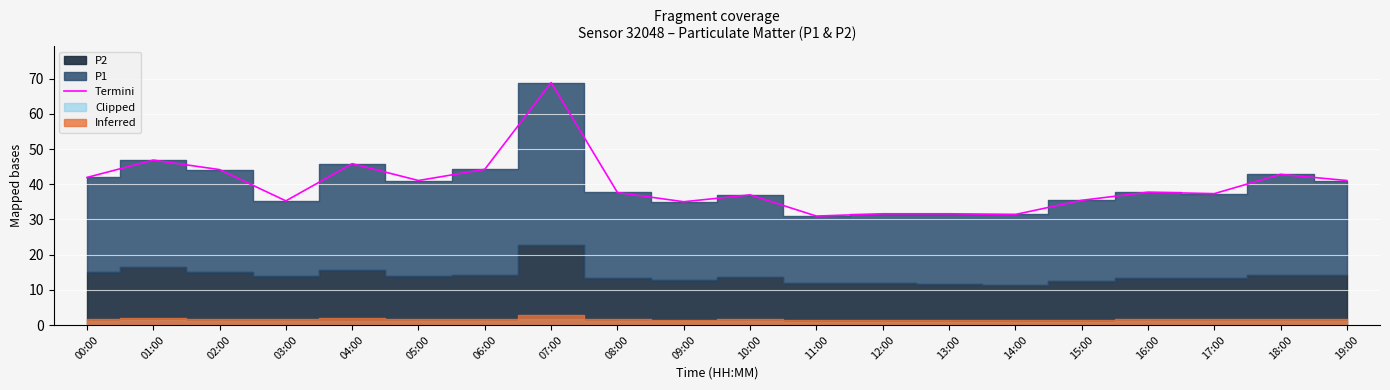

What value does the data have at 17:00?

37.3